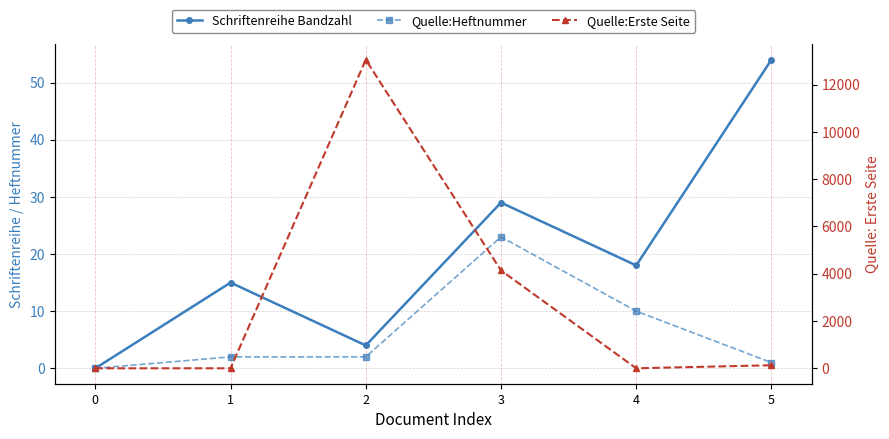

Reading left to right, transcribe all the data shown in this chart.

Schriftenreihe Bandzahl: 0=0	1=15	2=4	3=29	4=18	5=54
Quelle:Heftnummer: 0=0	1=2	2=2	3=23	4=10	5=1
Quelle:Erste Seite: 0=0	1=0	2=13053	3=4139	4=0	5=129